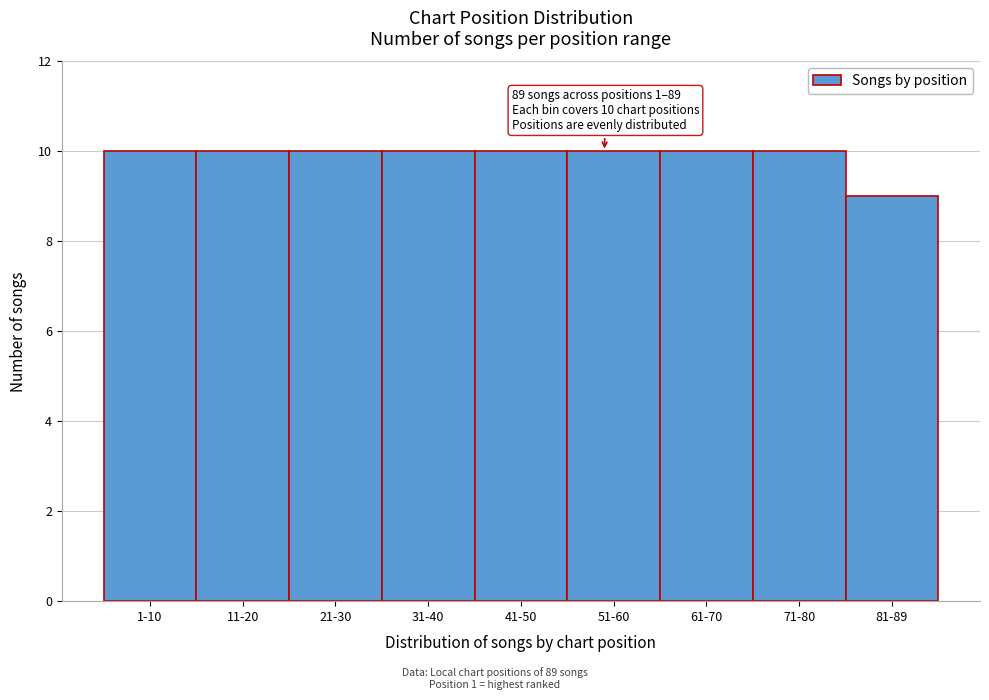

Reading right to left, transcribe all the data shown in this chart.

81-89=9	71-80=10	61-70=10	51-60=10	41-50=10	31-40=10	21-30=10	11-20=10	1-10=10